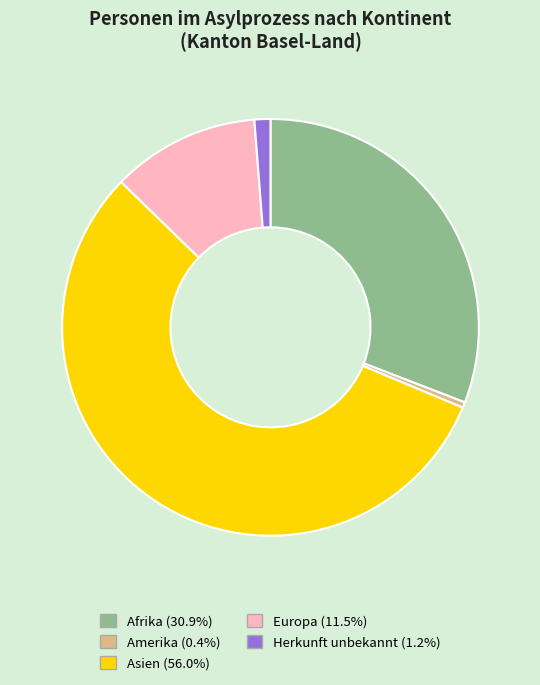

True or false: Amerika accounts for 0% of the total.

True